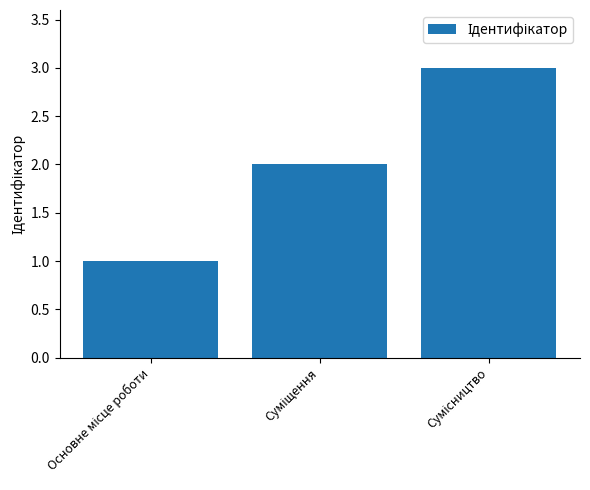

What is the sum of all values?

6